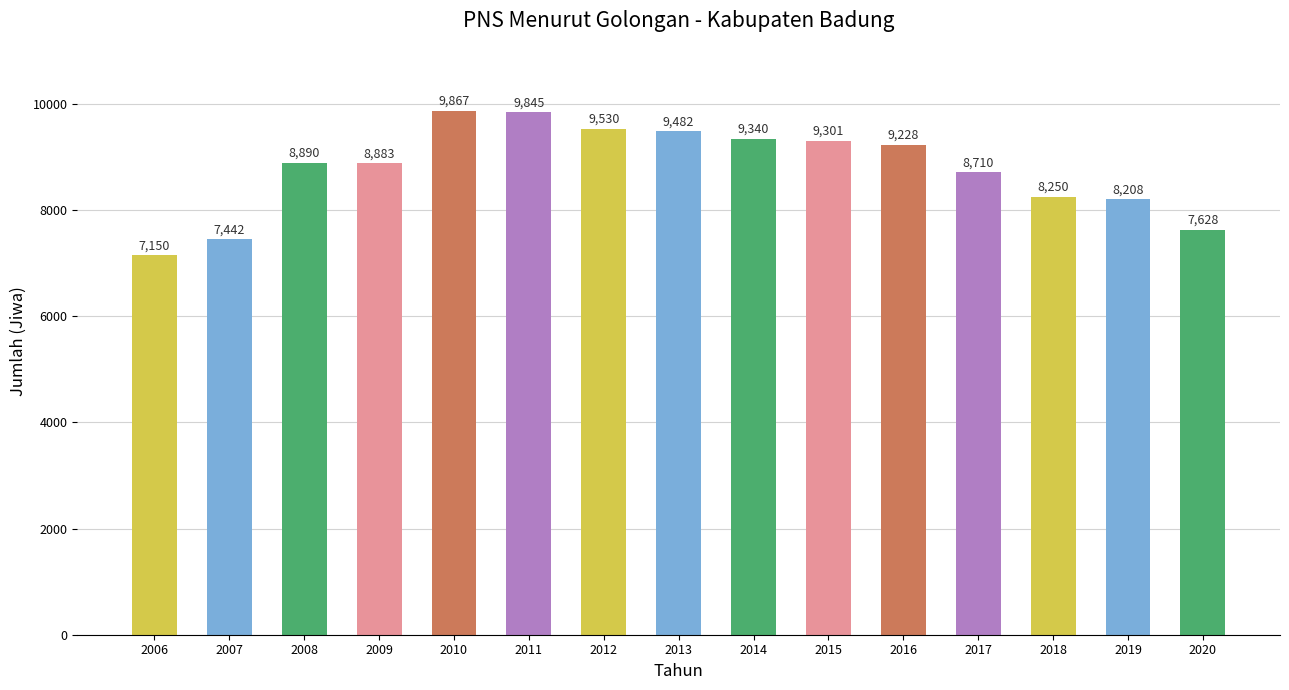

Which category has the lowest value across all series?

2006